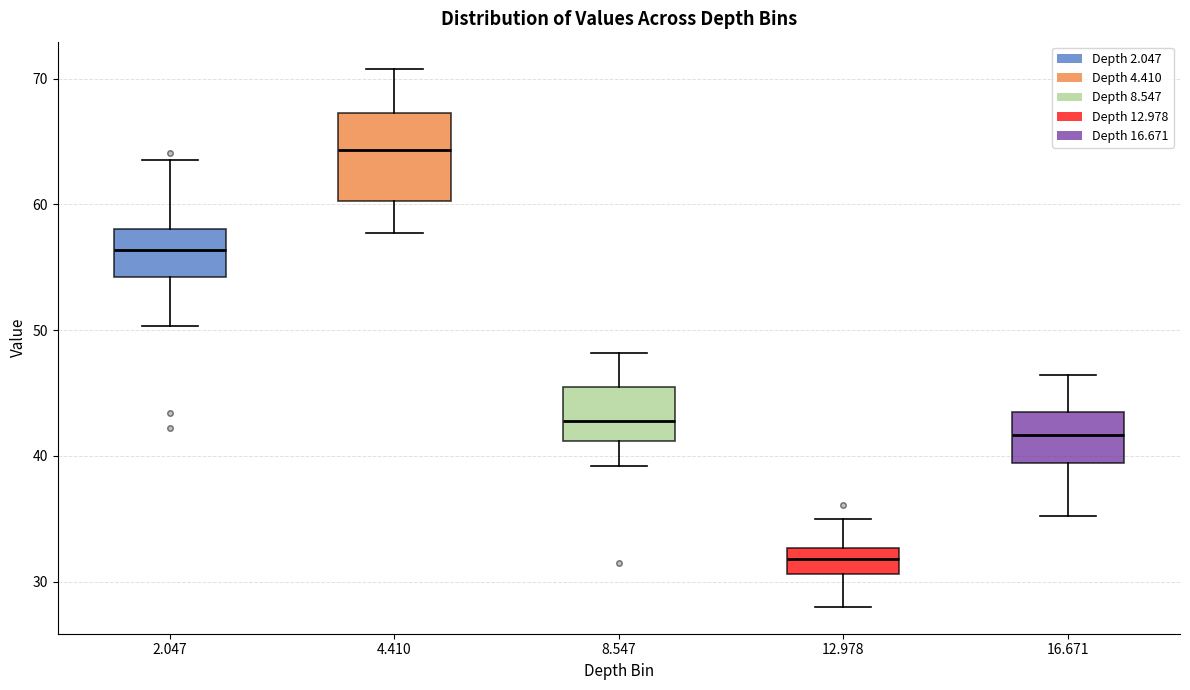

Reading left to right, transcribe this box plot: for each box, give where its median line is, the range the box spans, and where its two whiskers end, as read against the y-axis. The values are not printed on the chart, so give them approximately, as read against the axis.

2.047: median 56, box 54 to 58, whiskers 50 to 64
4.410: median 64, box 60 to 67, whiskers 58 to 71
8.547: median 43, box 41 to 45, whiskers 39 to 48
12.978: median 32, box 31 to 33, whiskers 28 to 35
16.671: median 42, box 39 to 44, whiskers 35 to 46